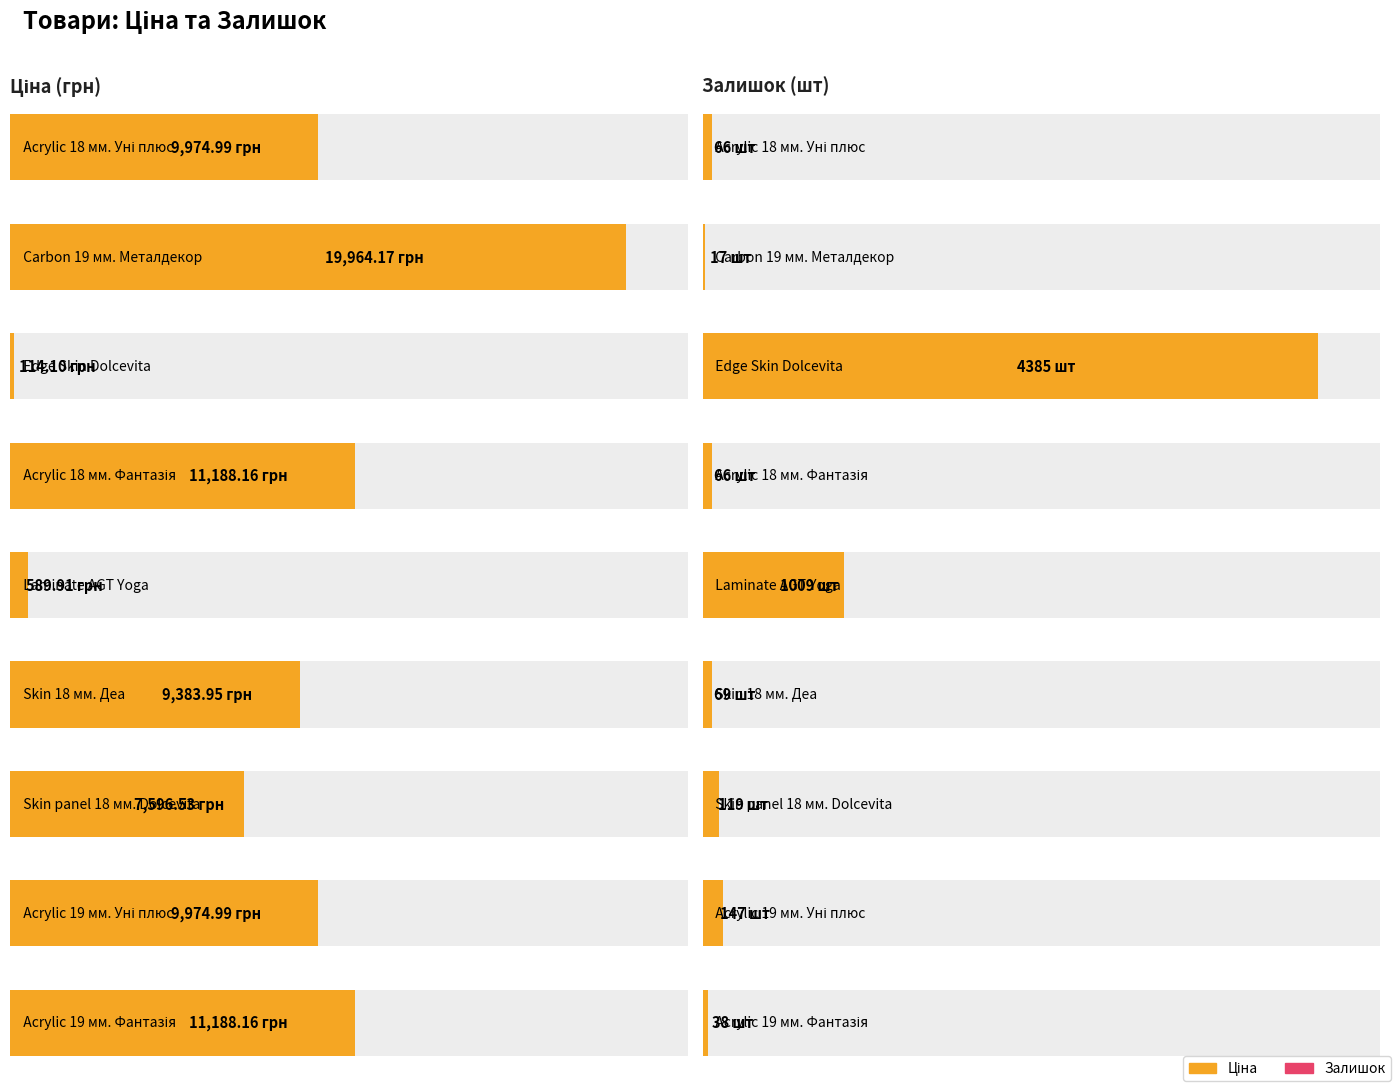

True or false: Ціна has a value of 31550.0 at Панель Carbon Carbon 19 мм. Металдекор.

False